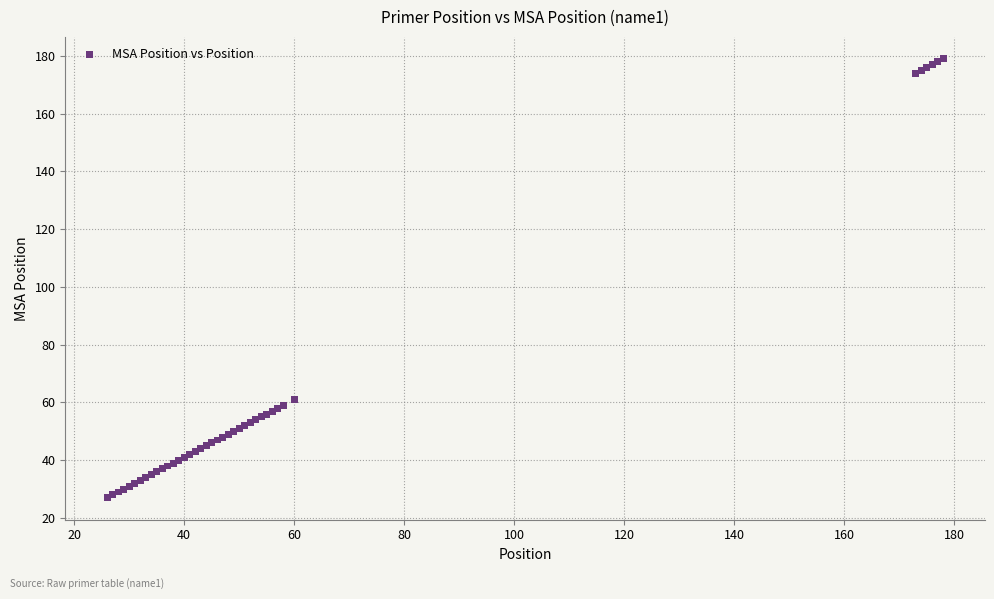

What Y value in the scatter plot is closest to 103?

61